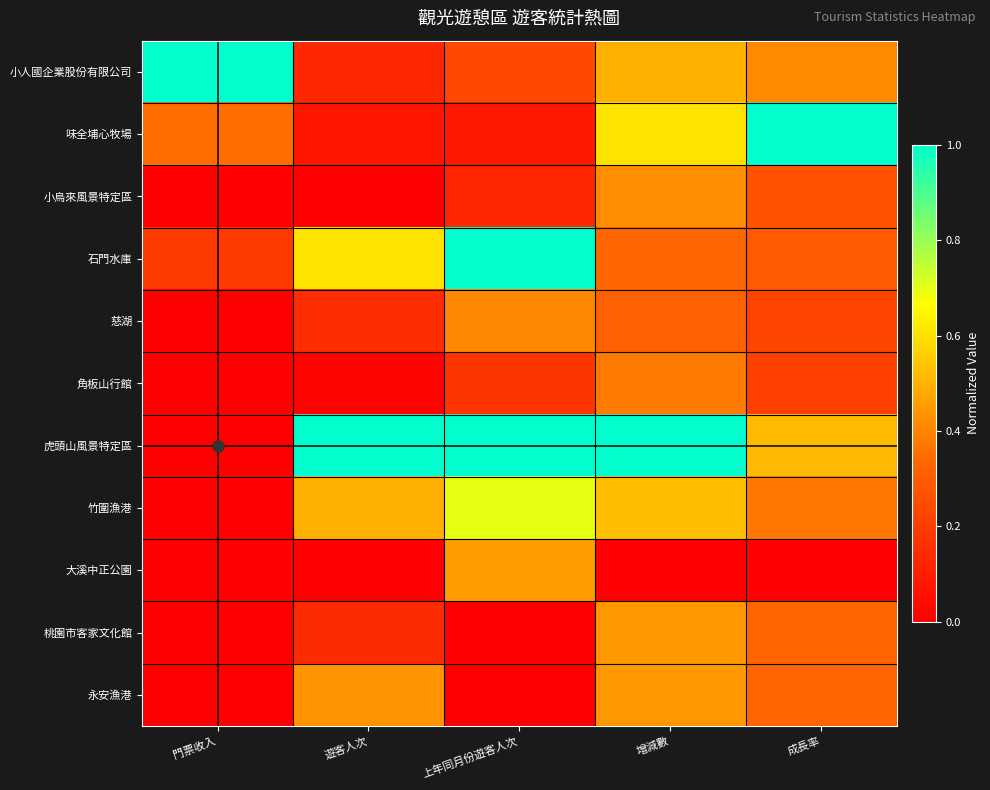

Reading right to left, what are all the values shown in this chart?

小人國企業股份有限公司: 成長率=0.4	增減數=0.5	上年同月份遊客人次=0.2	遊客人次=0.1	門票收入=1.0
味全埔心牧場: 成長率=1.0	增減數=0.6	上年同月份遊客人次=0.1	遊客人次=0.1	門票收入=0.3
小烏來風景特定區: 成長率=0.3	增減數=0.4	上年同月份遊客人次=0.1	遊客人次=0.0	門票收入=0.0
石門水庫: 成長率=0.3	增減數=0.3	上年同月份遊客人次=1.0	遊客人次=0.6	門票收入=0.2
慈湖: 成長率=0.2	增減數=0.3	上年同月份遊客人次=0.4	遊客人次=0.1	門票收入=0.0
角板山行館: 成長率=0.2	增減數=0.4	上年同月份遊客人次=0.2	遊客人次=0.0	門票收入=0.0
虎頭山風景特定區: 成長率=0.5	增減數=1.0	上年同月份遊客人次=1.0	遊客人次=1.0	門票收入=0.0
竹圍漁港: 成長率=0.4	增減數=0.5	上年同月份遊客人次=0.7	遊客人次=0.5	門票收入=0.0
大溪中正公園: 成長率=0.0	增減數=0.0	上年同月份遊客人次=0.5	遊客人次=0.0	門票收入=0.0
桃園市客家文化館: 成長率=0.3	增減數=0.4	上年同月份遊客人次=0.0	遊客人次=0.1	門票收入=0.0
永安漁港: 成長率=0.3	增減數=0.4	上年同月份遊客人次=0.0	遊客人次=0.4	門票收入=0.0